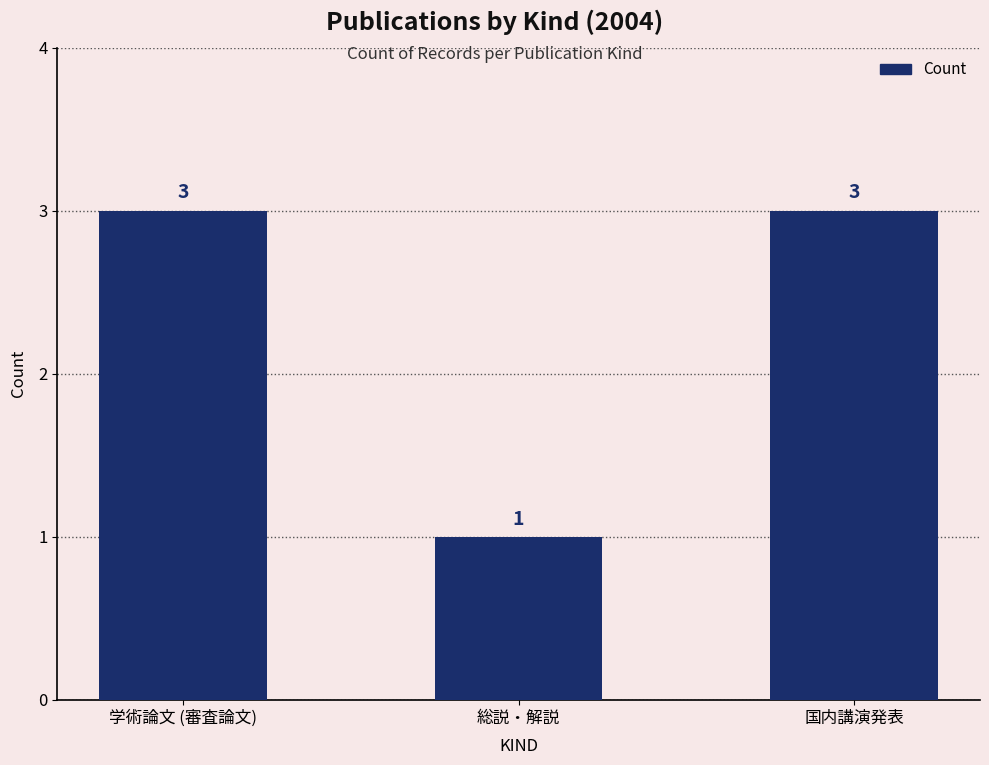

What is the smallest value displayed?

1